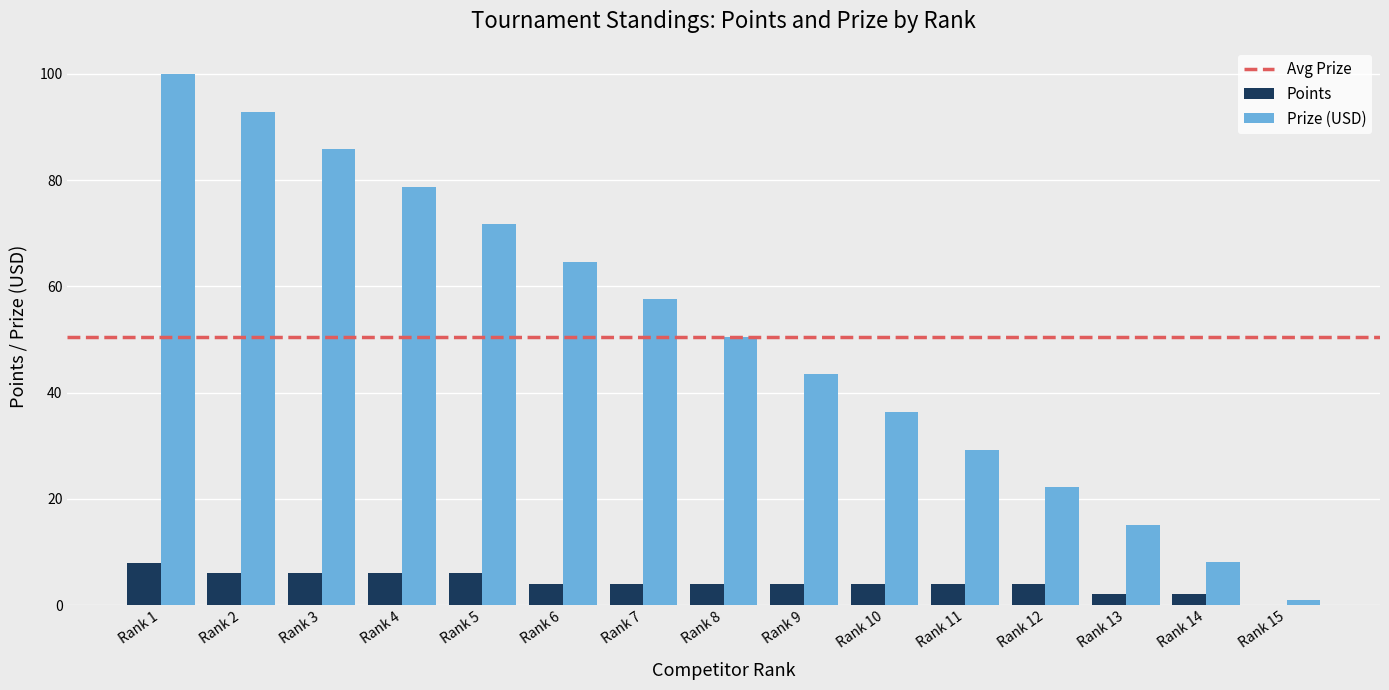

Which label corresponds to the largest value in the chart?

Rank 1